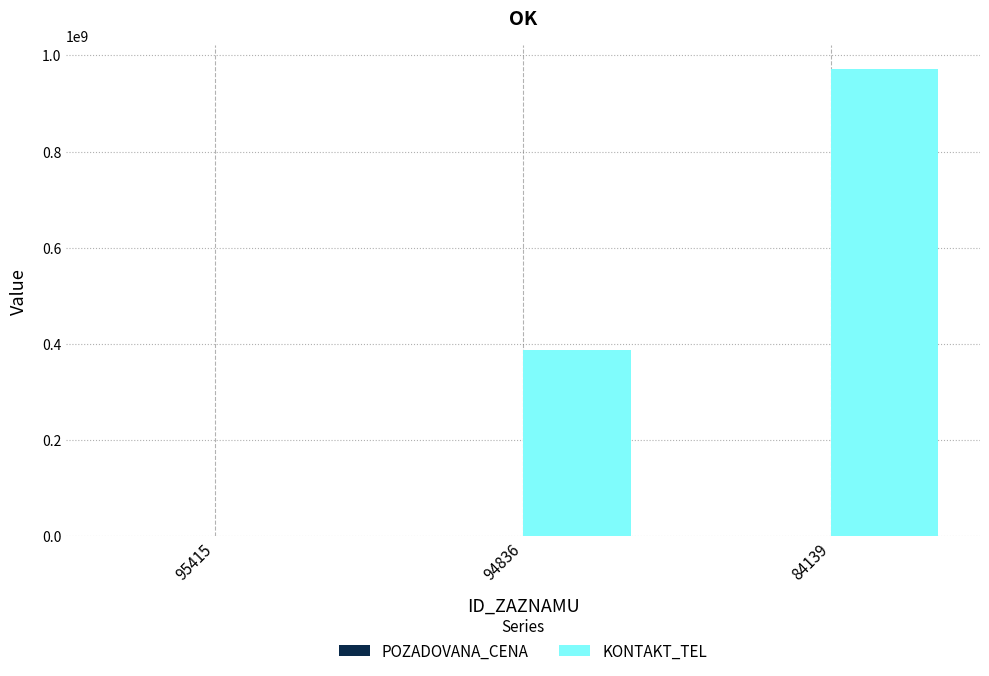

What is the sum of all KONTAKT_TEL values?

1359918898